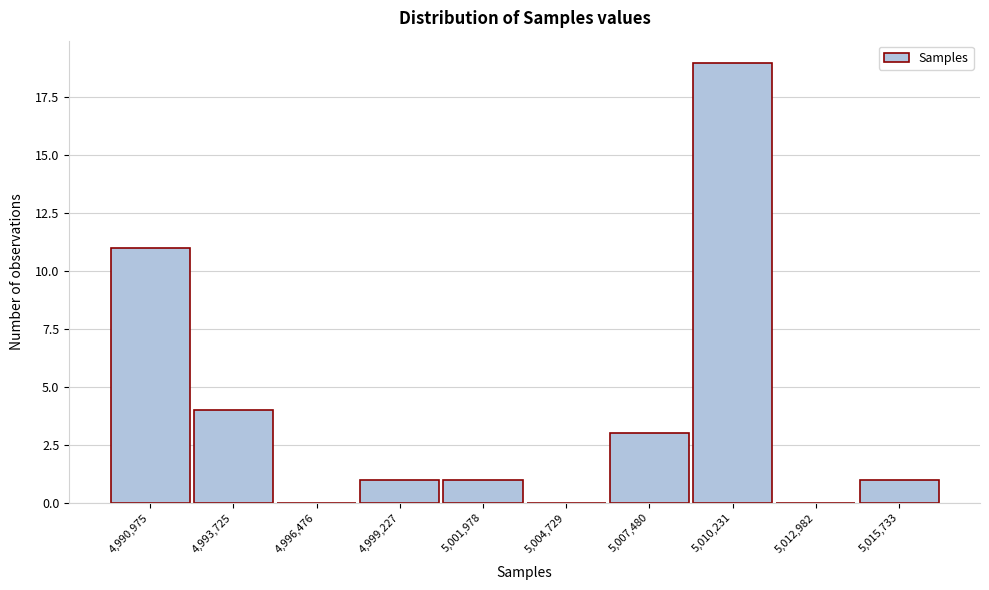

Reading left to right, what are all the values shown in this chart?

4,990,975=11	4,993,725=4	4,996,476=0	4,999,227=1	5,001,978=1	5,004,729=0	5,007,480=3	5,010,231=19	5,012,982=0	5,015,733=1